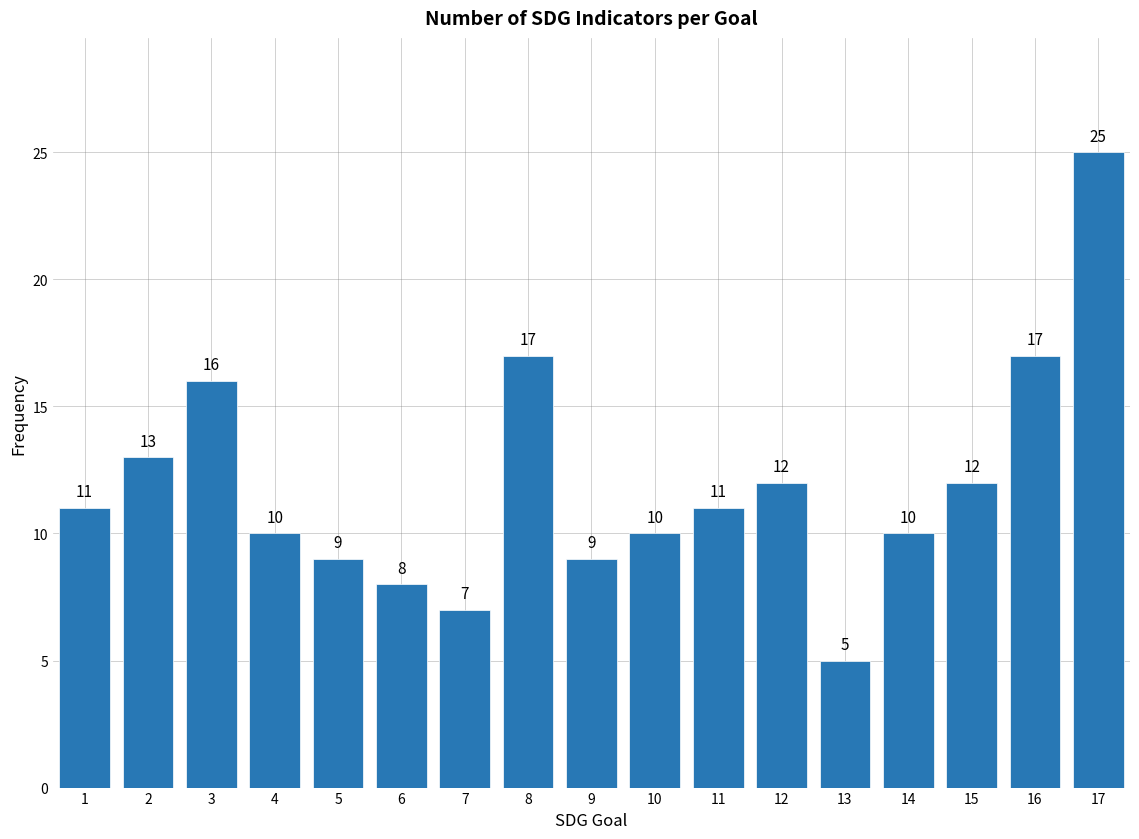

Reading left to right, extract all data points from this chart.

11	13	16	10	9	8	7	17	9	10	11	12	5	10	12	17	25